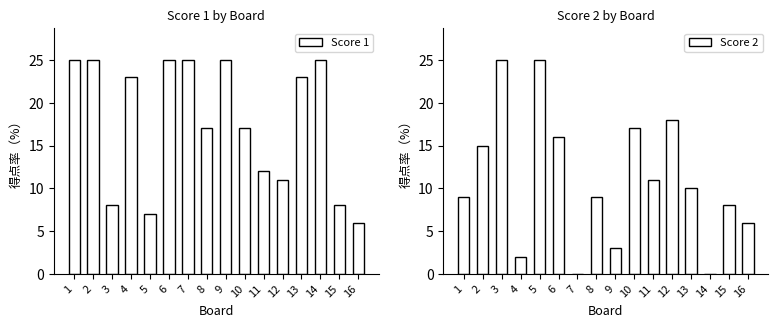

What is the average value of the Score 2 series?

11